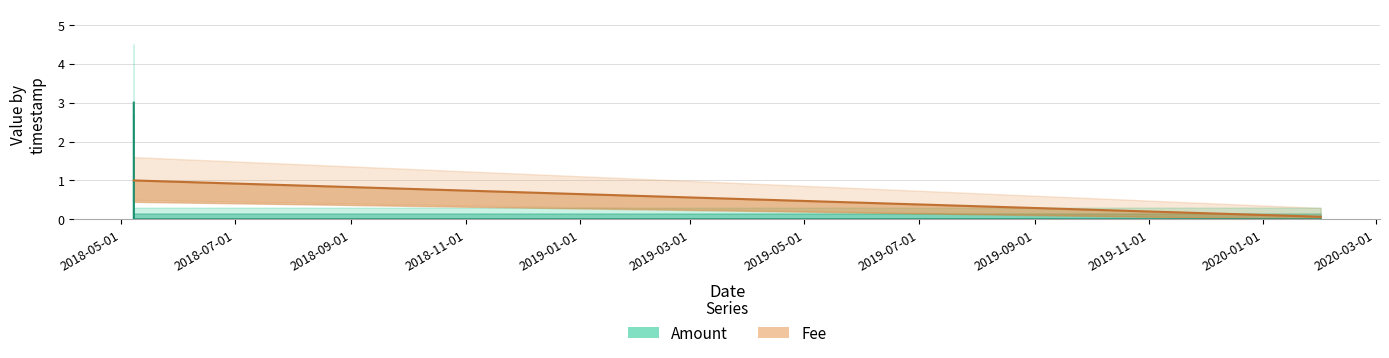

True or false: Fee (line) has a value of 1.0 at 2018-07-01.

True